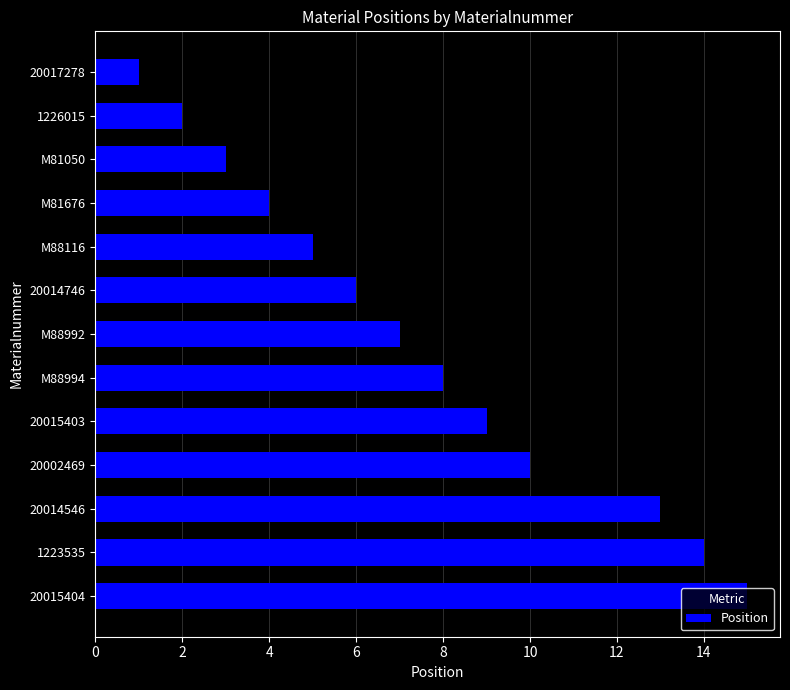

Are the bars grouped side by side (vs. stacked)?

No